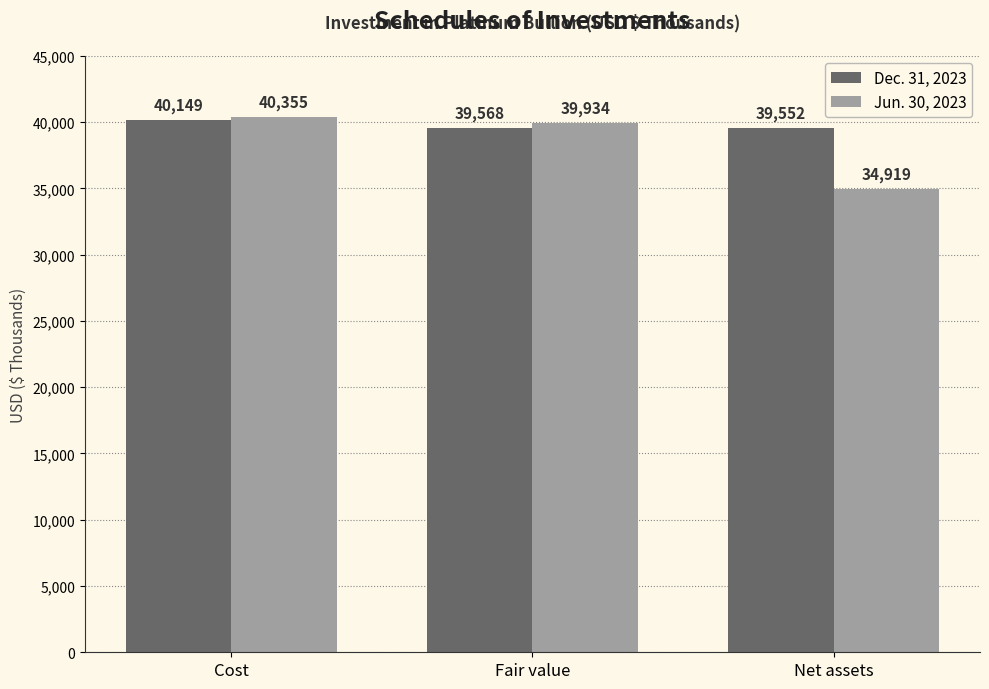

What is the label of the 2nd bar from the left?

Fair value